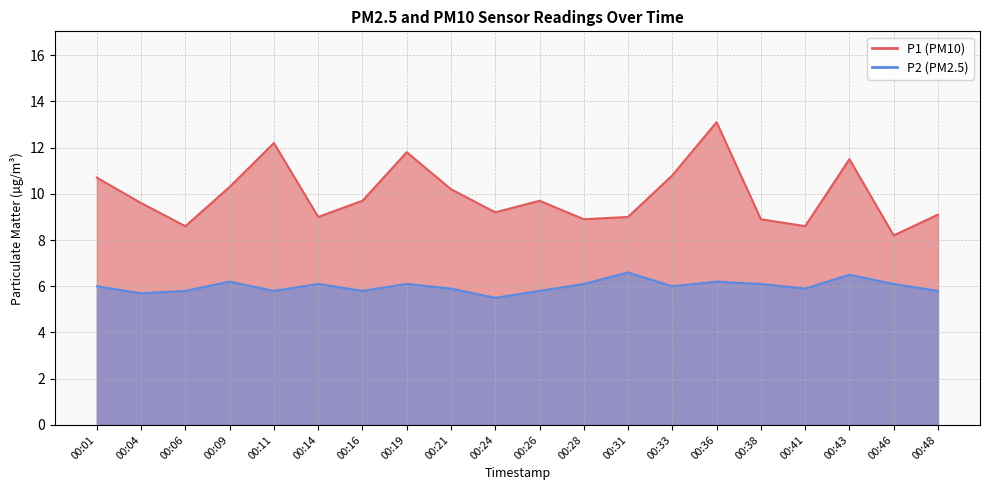

True or false: P2 has a value of 2.2 at 00:04.

False